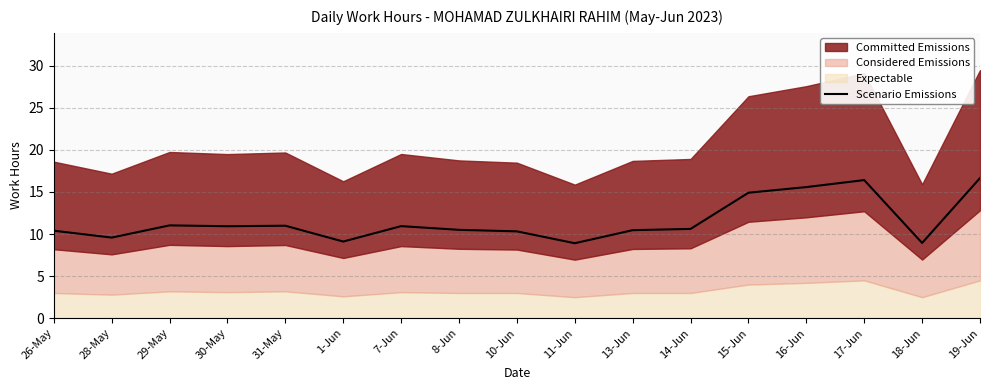

Reading left to right, transcribe all the data shown in this chart.

10.4	9.6	11.0	10.9	11.0	9.1	10.9	10.5	10.3	8.9	10.5	10.6	14.9	15.6	16.4	8.9	16.6